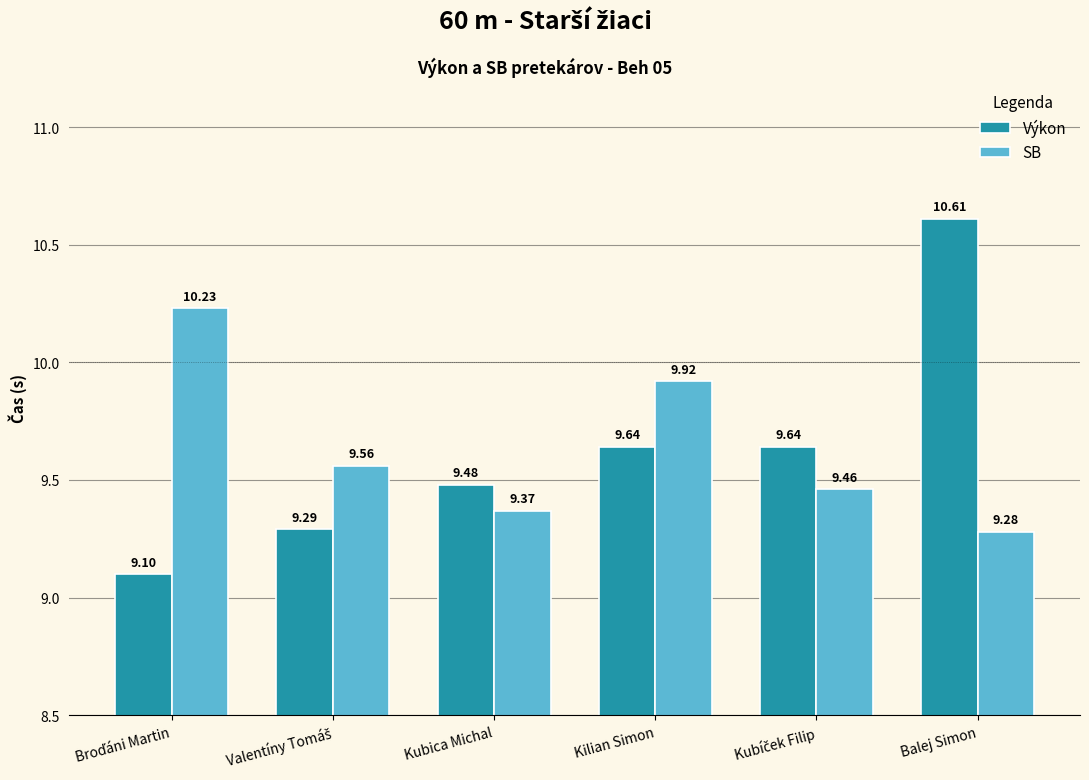

What is the label of the 4th bar from the right?

Kubica Michal